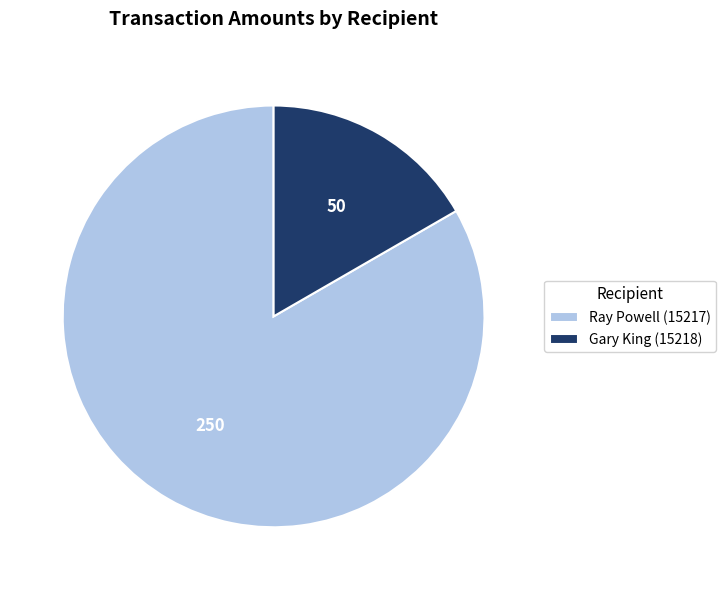

Does Gary King (15218) represent more than half of the total?

No